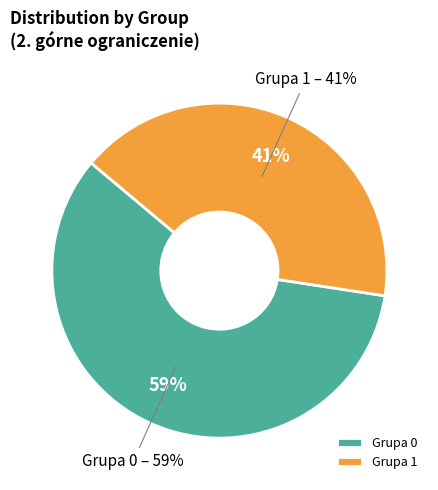

Is 36 the majority of the pie?

No